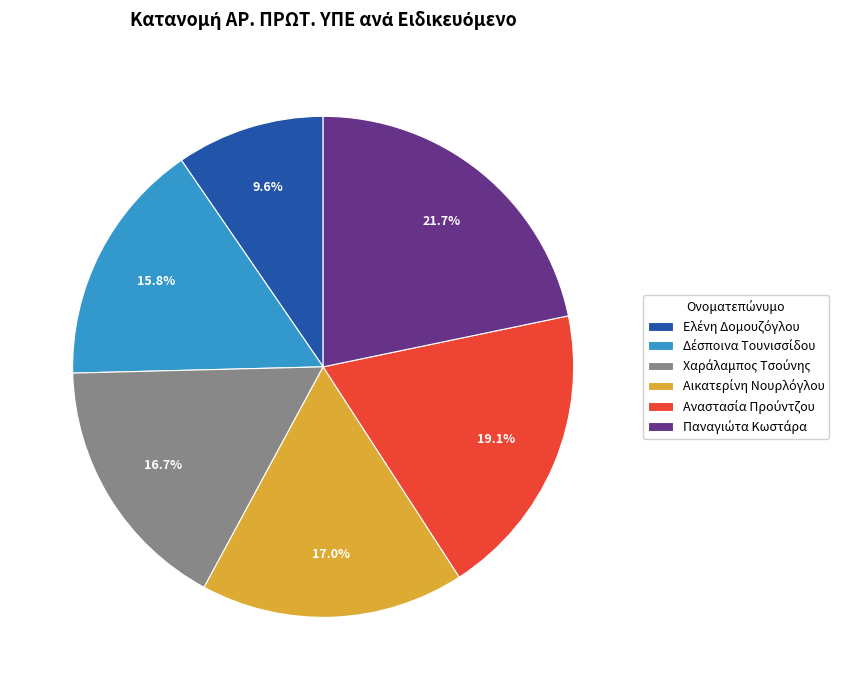

Does any single category account for the majority?

No